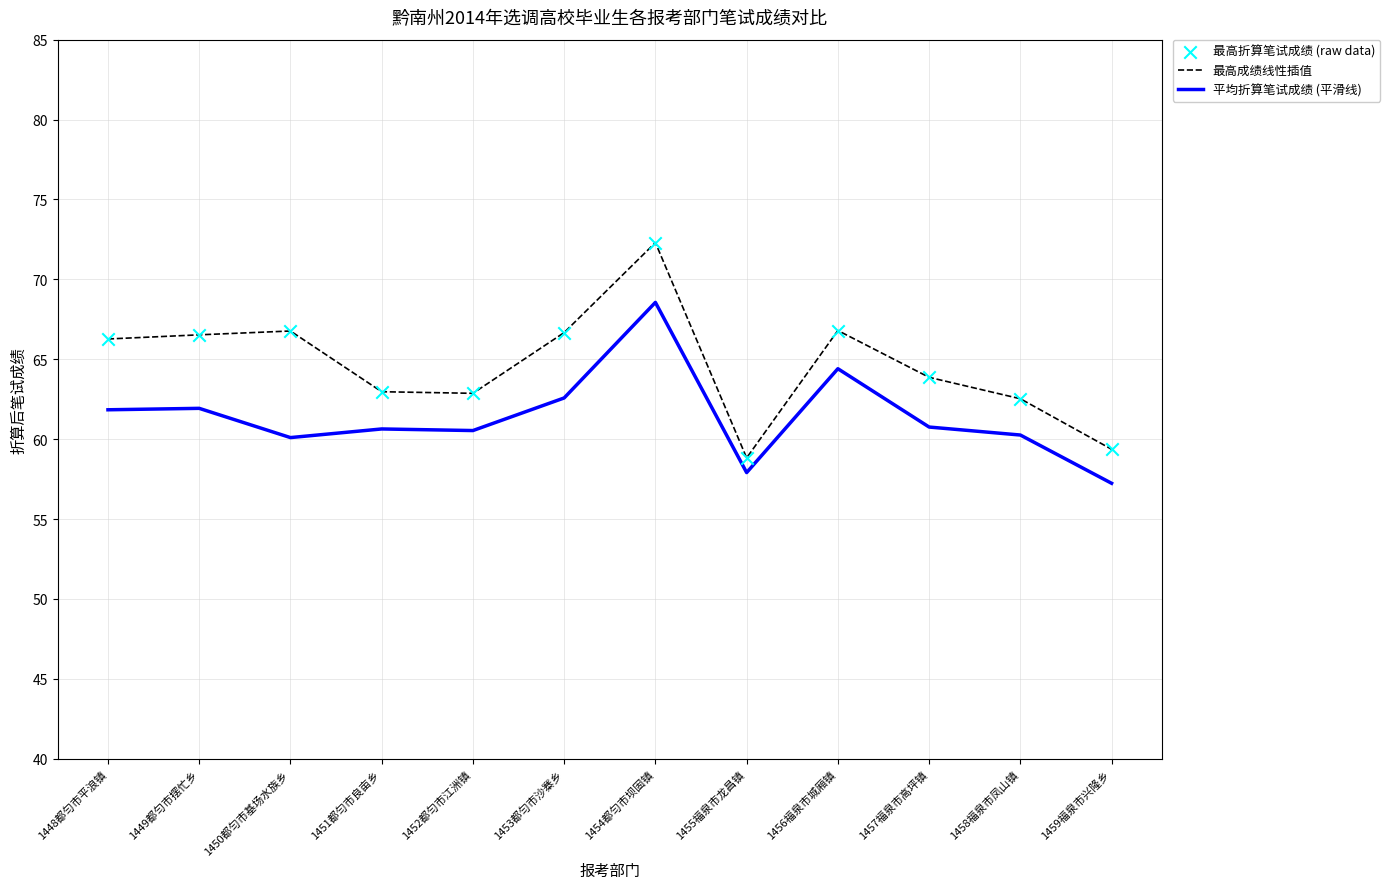

Between 1457福泉市高坪镇 and 1459福泉市兴隆乡, which series saw the biggest shift?

最高成绩线性插值